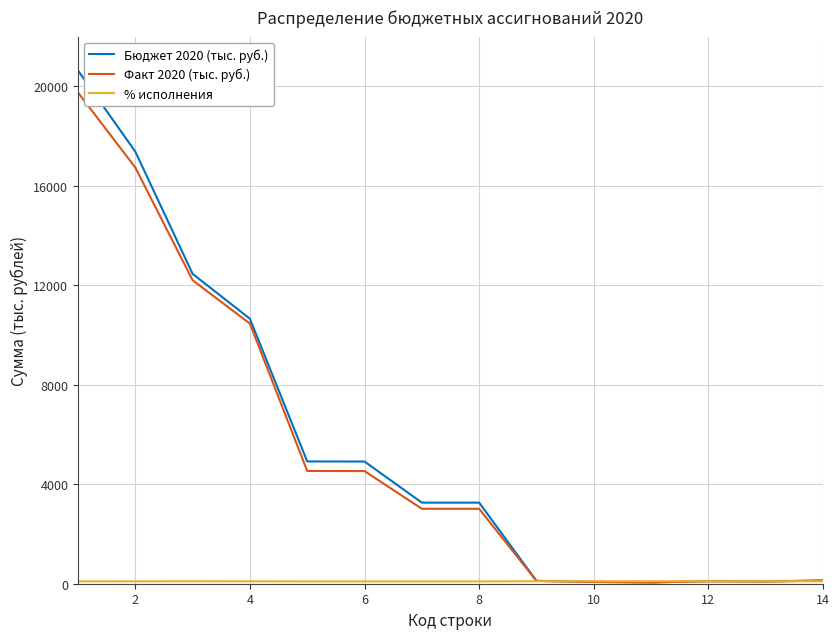

What is the maximum value shown in the chart?

20637.5